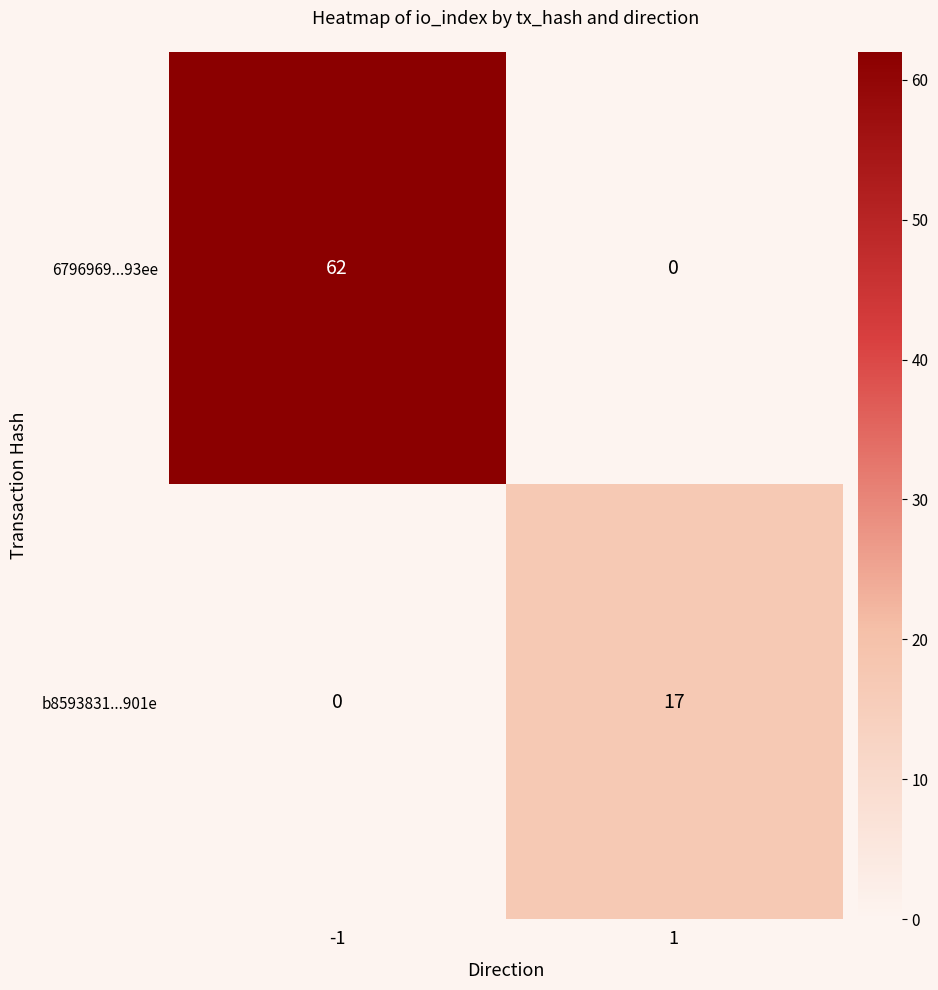

Count the number of data series in this chart.

2